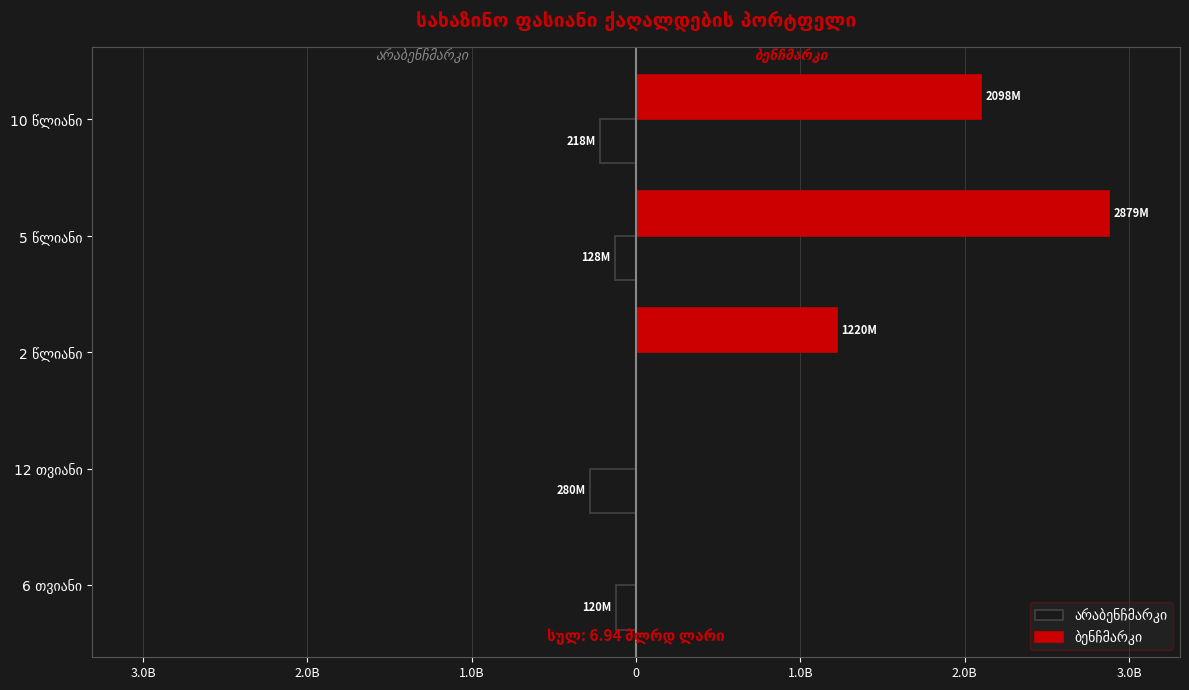

What is the sum of all ბენჩმარკი values?

6196437000